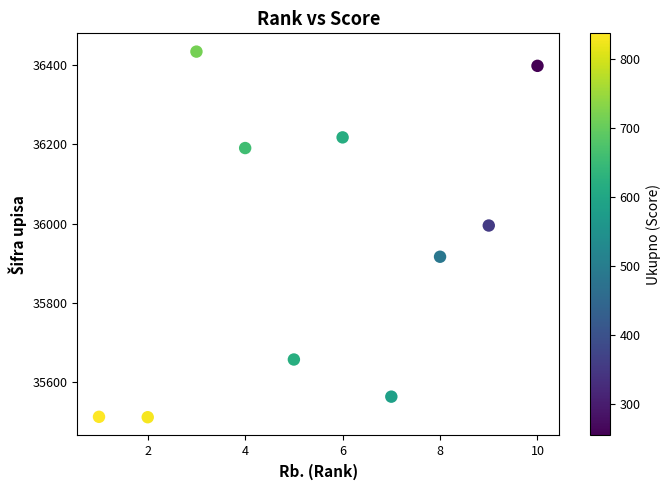

What is the range of X values (max minus min)?

9